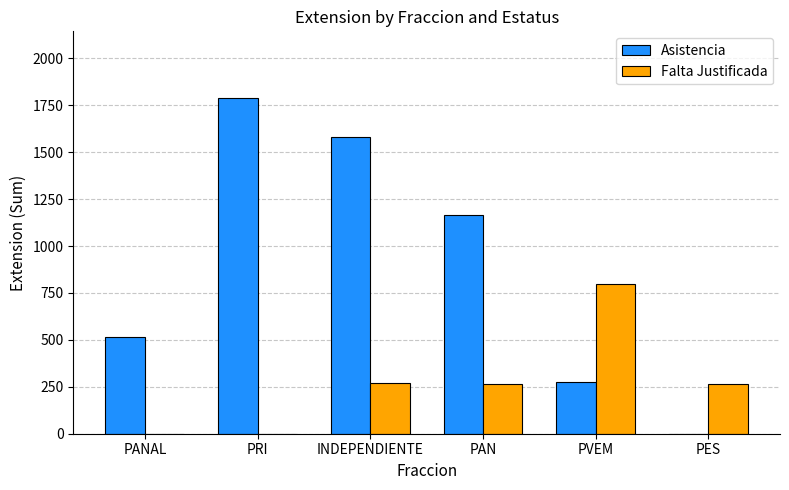

The value of Falta Justificada at PES is 180. True or false?

False